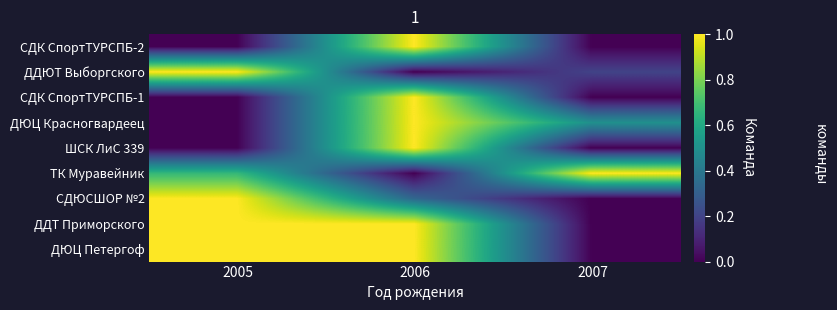

At how many categories does at least one series exceed 0?

3